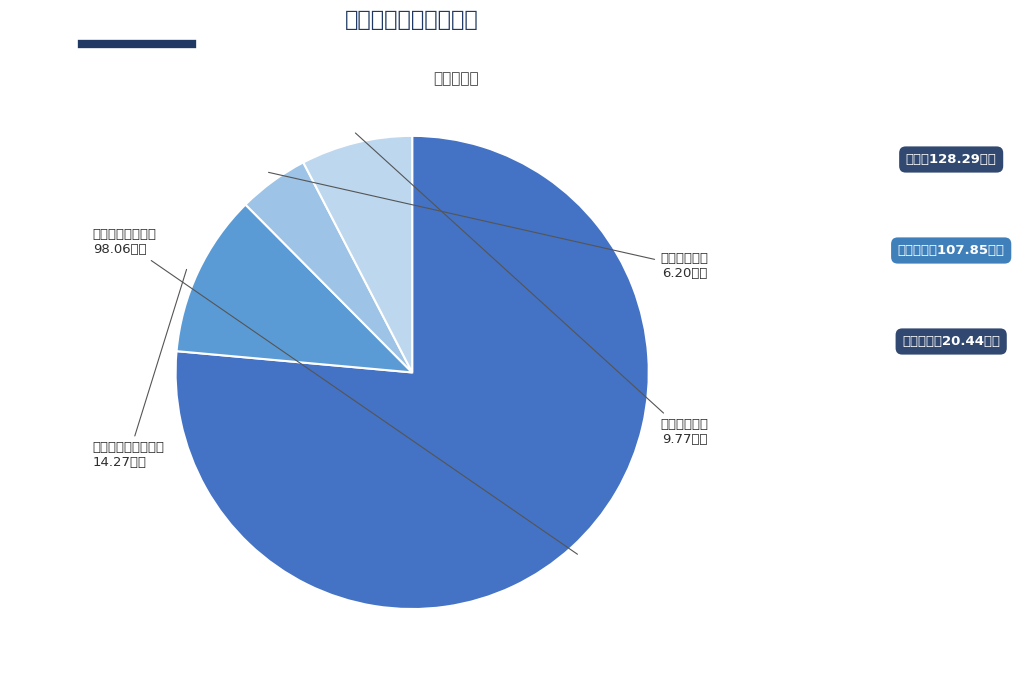

Rank the categories by value from highest to lowest.

一般公共服务支出, 社会保障和就业支出, 住房保障支出, 卫生健康支出